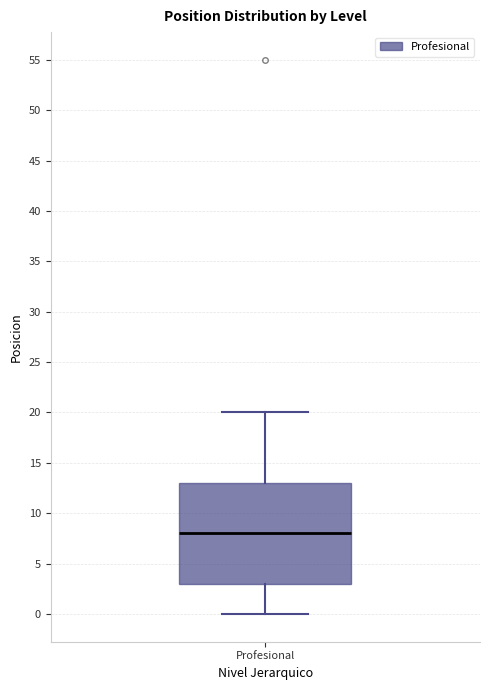

Transcribe this box plot: give where the median line is, the range the box spans, and where the two whiskers end, as read against the y-axis. The values are not printed on the chart, so give them approximately, as read against the axis.

median 8, box 3 to 13, whiskers 0 to 20